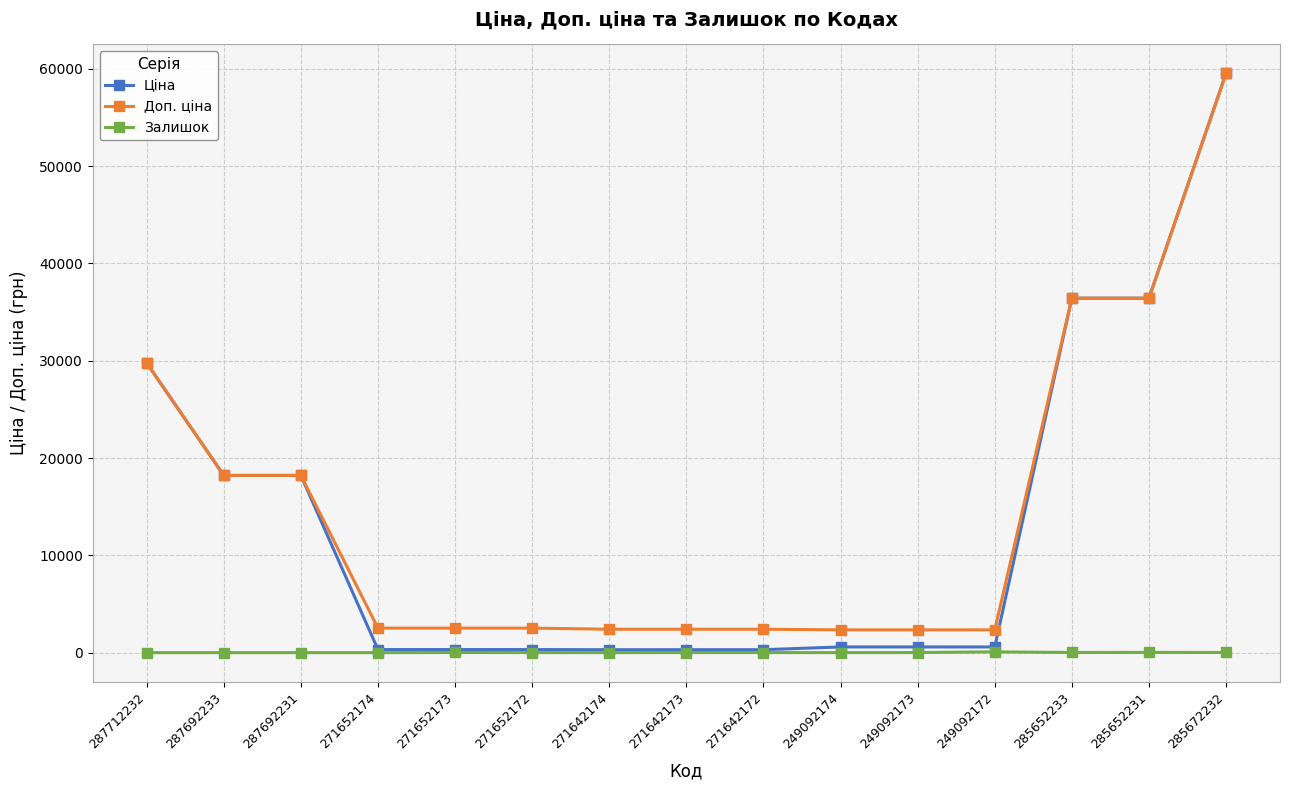

Which category has the highest value in the Доп. ціна series?

285672232